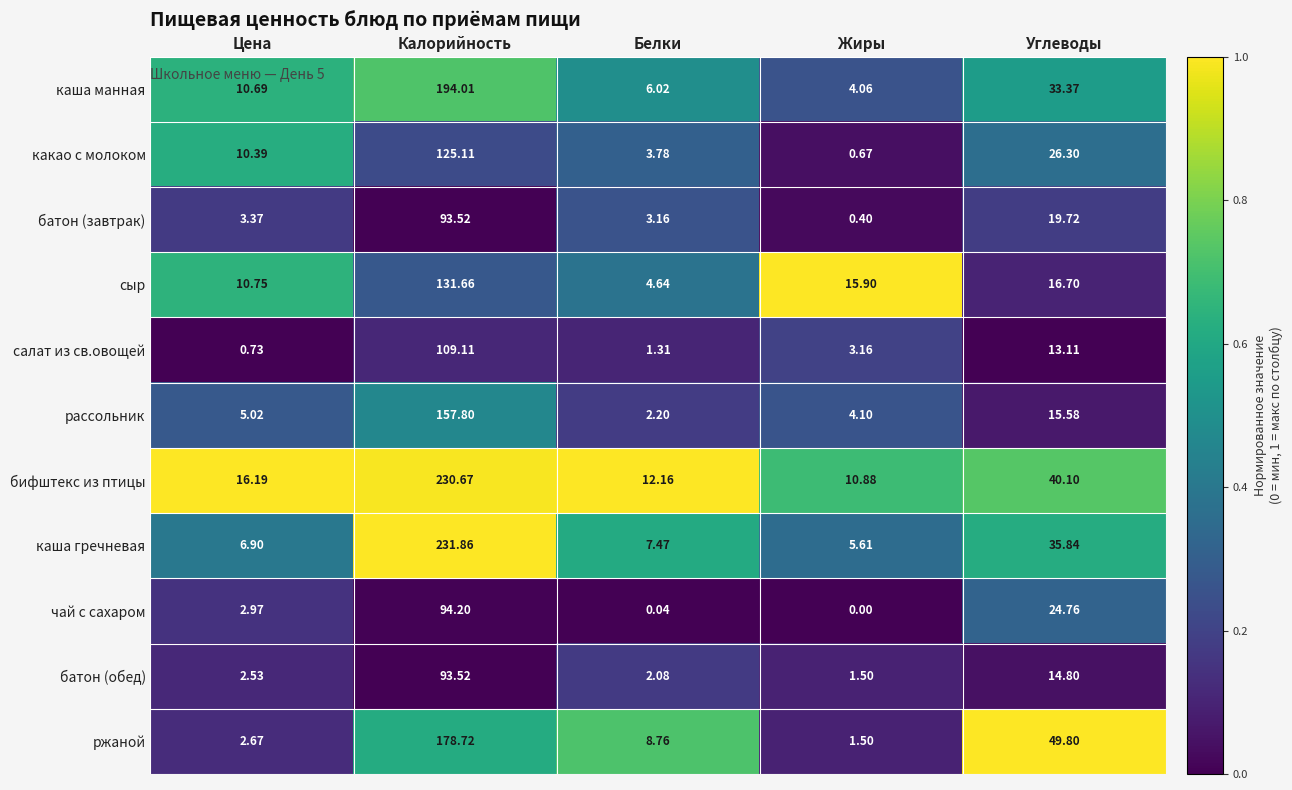

At which label does какао с молоком reach its minimum?

Жиры